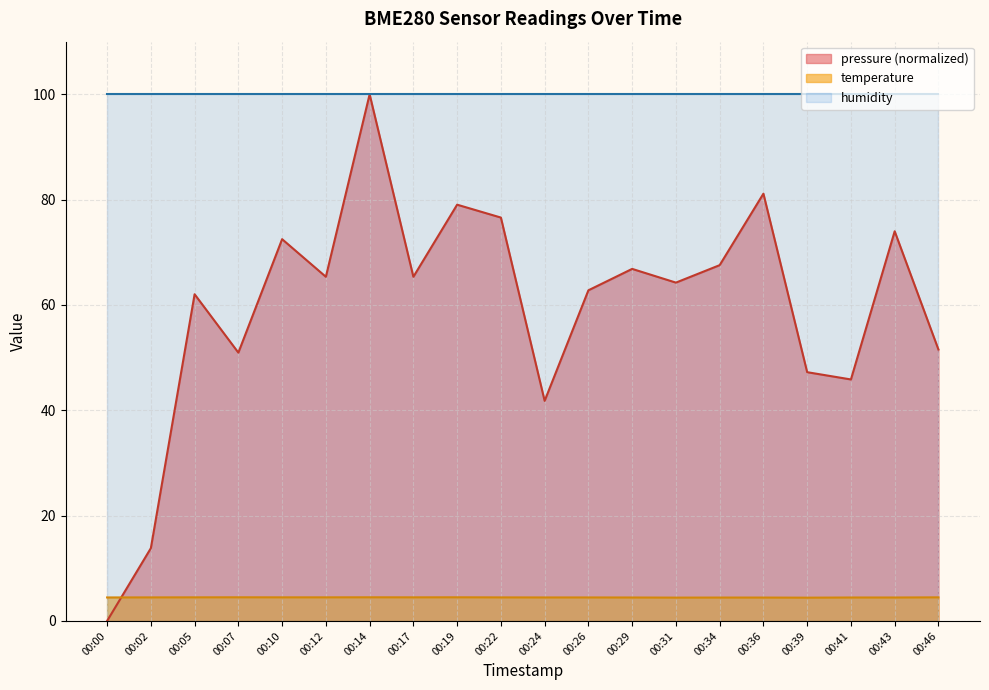

Rank the series at 00:34 from lowest to highest value.

temperature, pressure (normalized), humidity